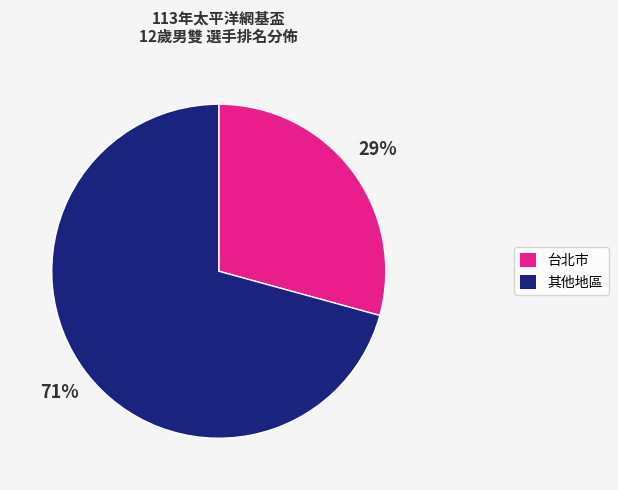

Is there a majority slice in this chart?

Yes